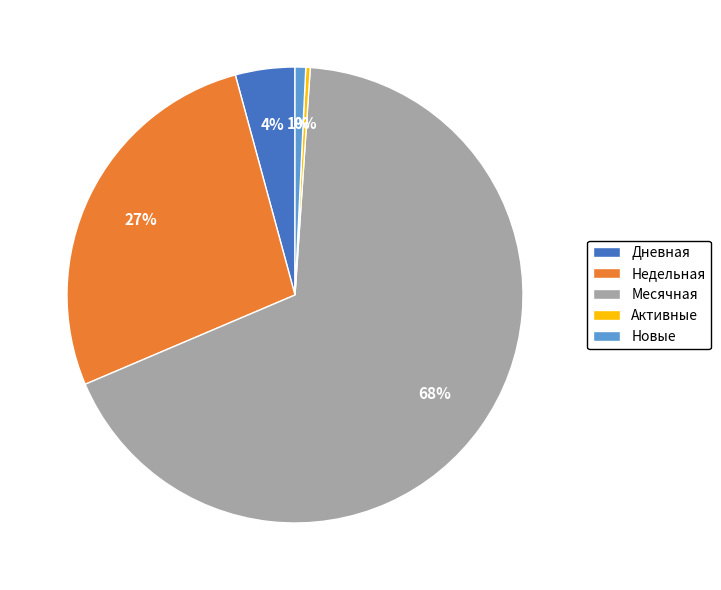

Which category has the biggest portion of the pie?

Месячная